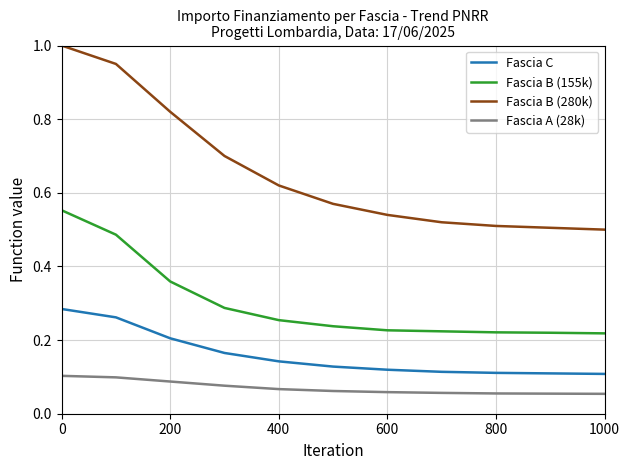

True or false: Fascia B (155k) and Fascia C cross at least once.

False